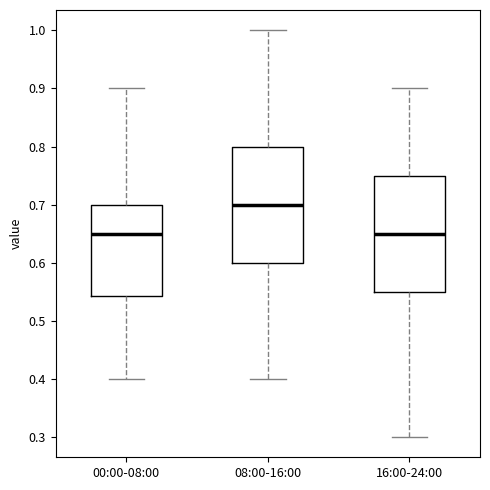

Which box's median line is the highest?

08:00-16:00